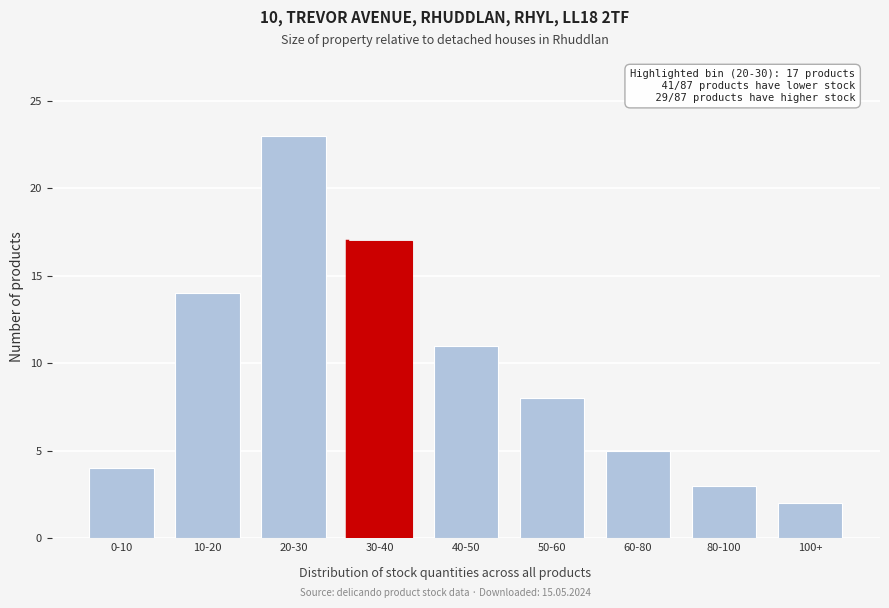

Reading right to left, extract all data points from this chart.

100+=2	80-100=3	60-80=5	50-60=8	40-50=11	30-40=17	20-30=23	10-20=14	0-10=4